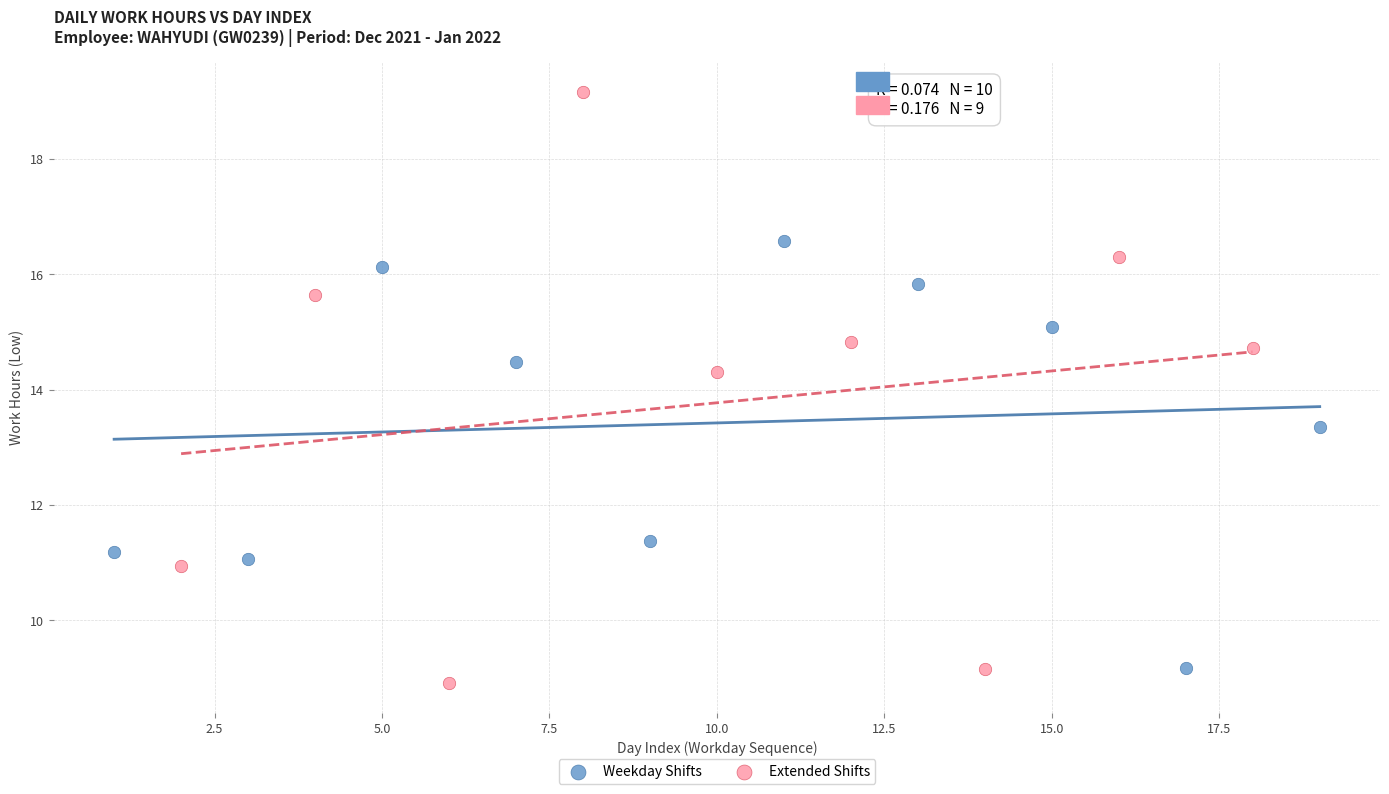

Which series contains the lowest Y value?

Extended Shifts